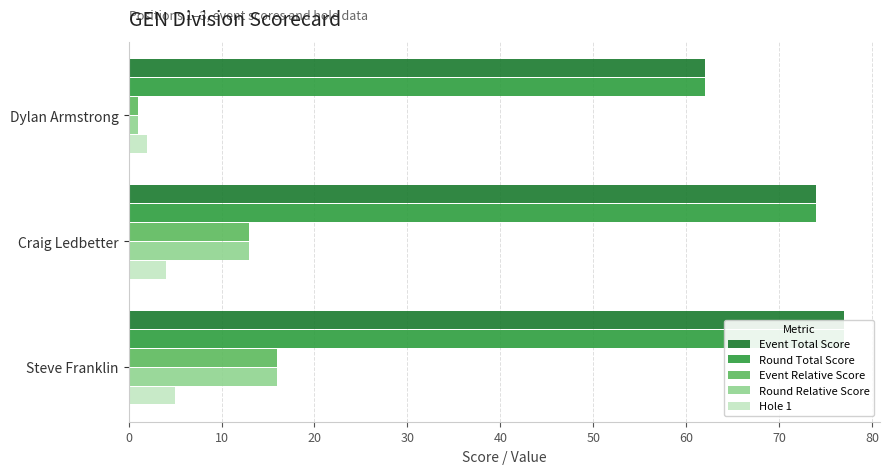

At how many categories does at least one series exceed 47?

3